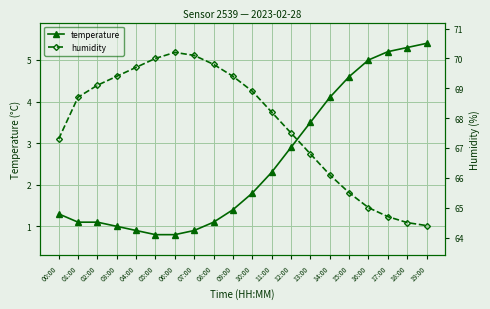

List the labels in order of temperature value, largest first.

19:00, 18:00, 17:00, 16:00, 15:00, 14:00, 13:00, 12:00, 11:00, 10:00, 09:00, 00:00, 01:00, 02:00, 08:00, 03:00, 04:00, 07:00, 05:00, 06:00